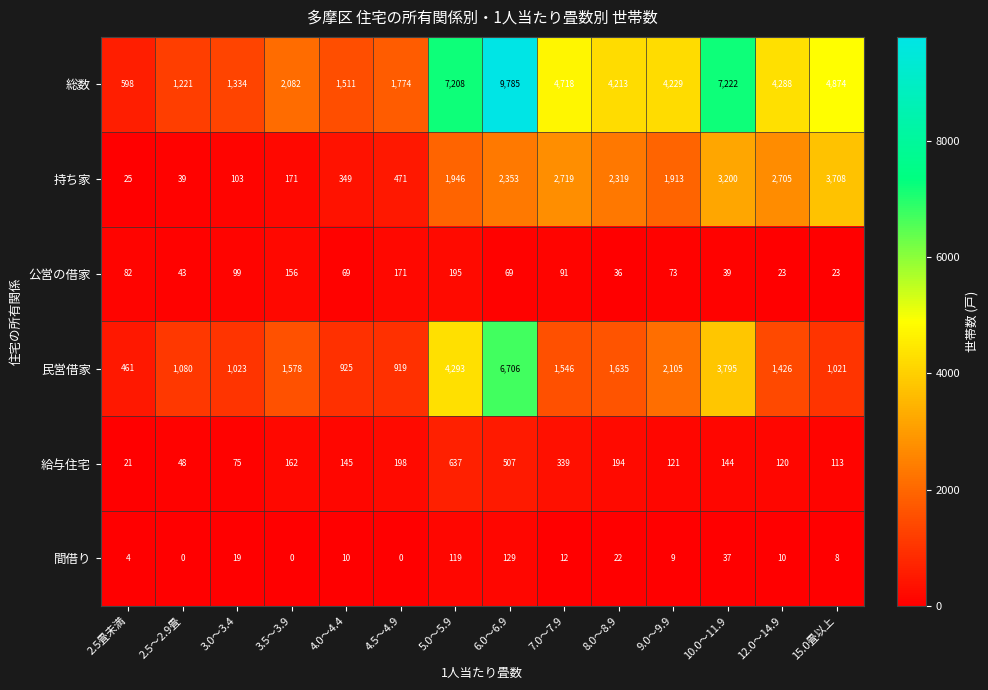

What is the sum of all 間借り values?

379